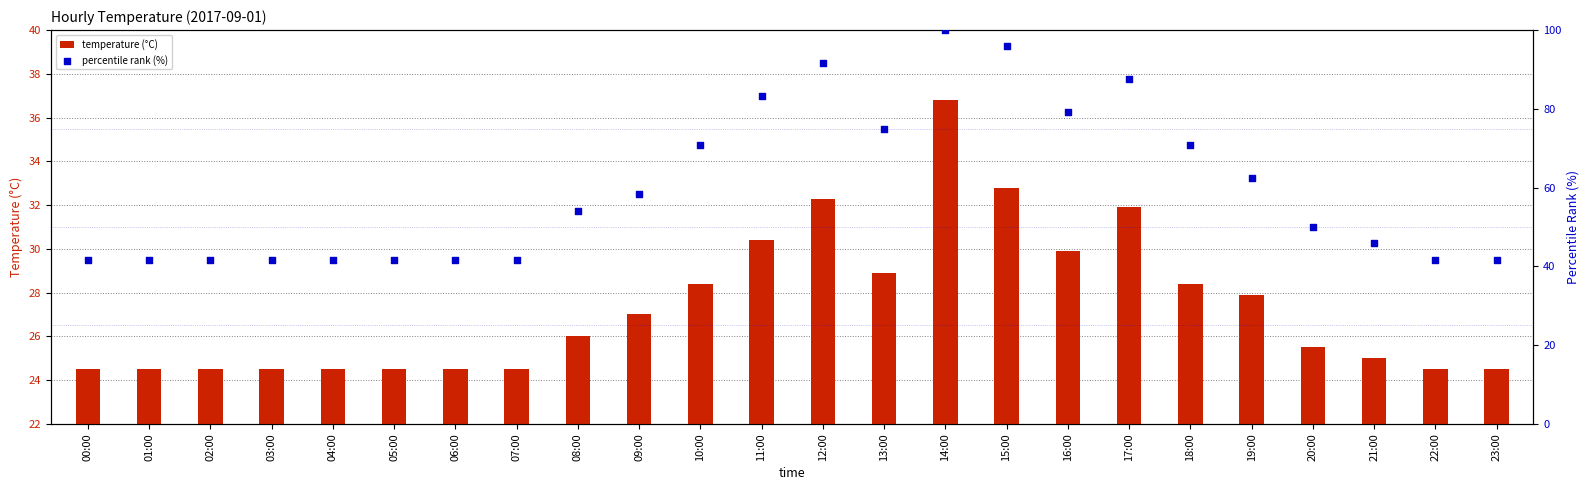

Which series has the widest spread of Y values?

percentile rank (%)